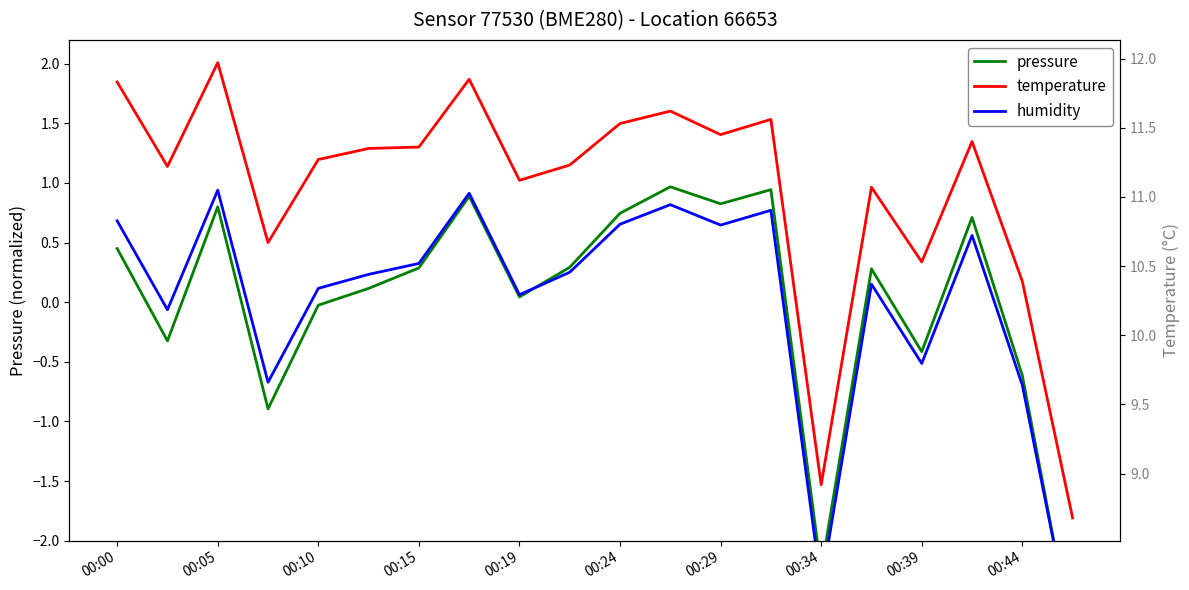

Reading left to right, list all the values displayed in this chart.

pressure: 0.4	-0.3	0.8	-0.9	-0.0	0.1	0.3	0.9	0.0	0.3	0.7	1.0	0.8	0.9	-2.3	0.3	-0.4	0.7	-0.6	-2.8
humidity: 0.7	-0.1	0.9	-0.7	0.1	0.2	0.3	0.9	0.1	0.3	0.7	0.8	0.6	0.8	-2.4	0.2	-0.5	0.6	-0.7	-2.8
temperature: 11.8	11.2	12.0	10.7	11.3	11.3	11.4	11.8	11.1	11.2	11.5	11.6	11.4	11.6	8.9	11.1	10.5	11.4	10.4	8.7